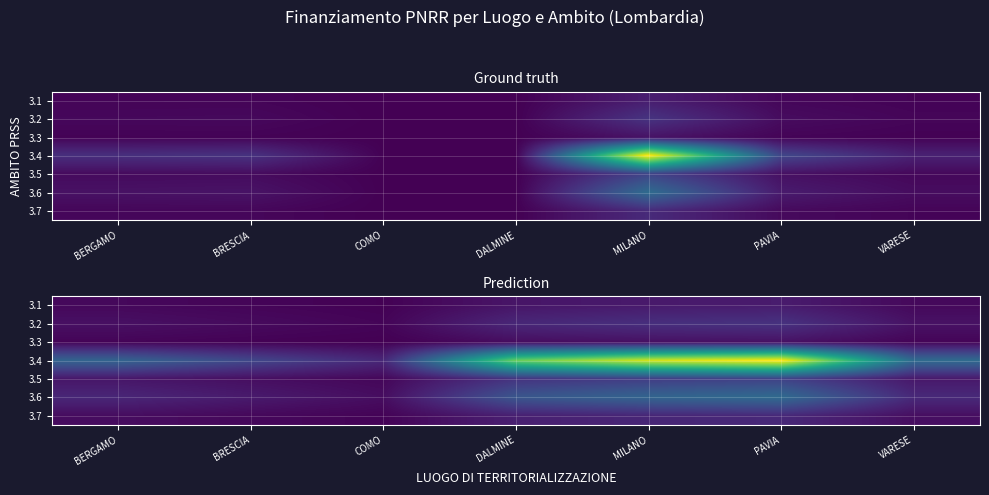

Between VARESE and BERGAMO, which is larger?

VARESE